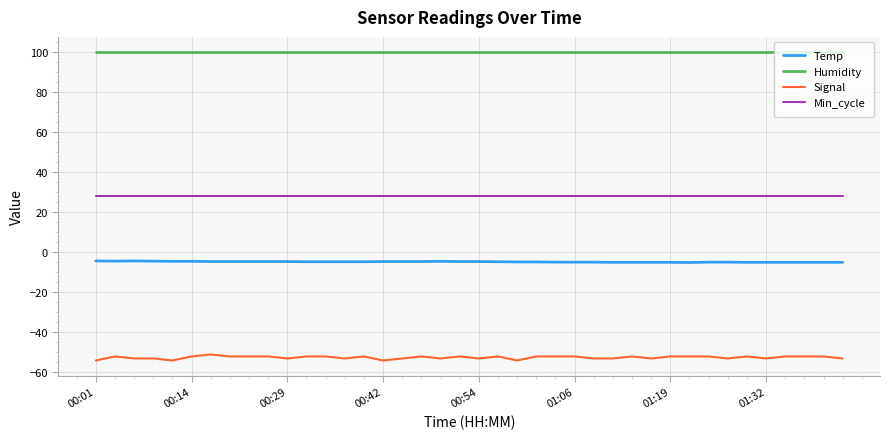

List the series in order of their overall mean, highest first.

Humidity, Min_cycle, Temp, Signal